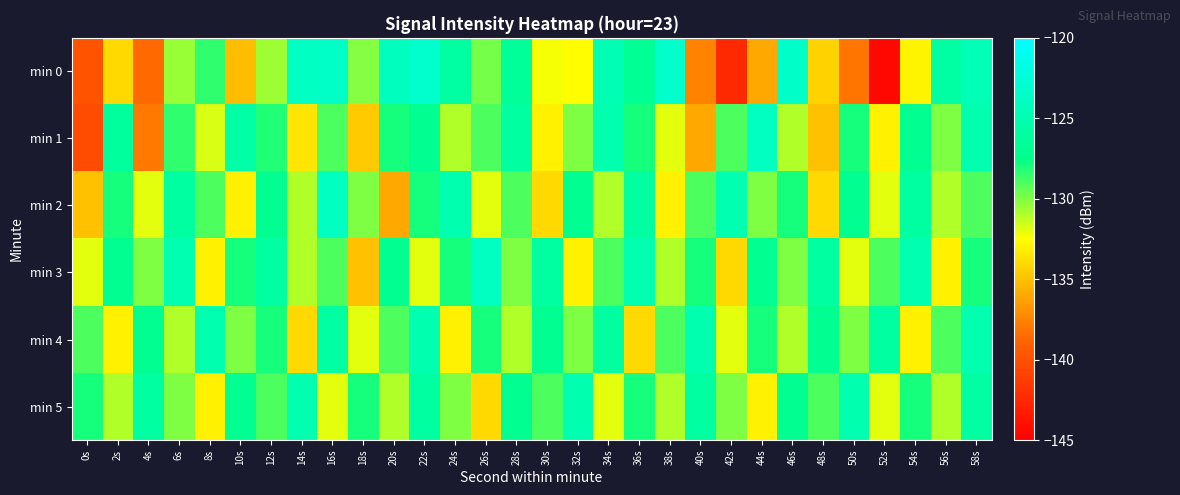

Reading left to right, transcribe all the data shown in this chart.

min 0: 0s=-139.9	2s=-134.0	4s=-138.6	6s=-130.5	8s=-128.4	10s=-135.2	12s=-130.6	14s=-123.8	16s=-123.5	18s=-130.1	20s=-124.1	22s=-123.2	24s=-125.9	26s=-129.8	28s=-126.4	30s=-132.3	32s=-132.6	34s=-124.6	36s=-126.7	38s=-123.4	40s=-137.6	42s=-142.4	44s=-136.0	46s=-123.5	48s=-134.3	50s=-138.1	52s=-144.4	54s=-132.9	56s=-125.8	58s=-124.6
min 1: 0s=-140.3	2s=-126.2	4s=-137.9	6s=-128.5	8s=-131.8	10s=-125.5	12s=-128.1	14s=-133.5	16s=-129.0	18s=-134.6	20s=-128.0	22s=-127.0	24s=-131.0	26s=-129.0	28s=-126.0	30s=-133.0	32s=-130.0	34s=-125.0	36s=-128.0	38s=-132.0	40s=-136.0	42s=-129.0	44s=-124.0	46s=-131.0	48s=-135.0	50s=-128.0	52s=-133.0	54s=-127.0	56s=-130.0	58s=-125.0
min 2: 0s=-135.0	2s=-128.0	4s=-132.0	6s=-126.0	8s=-129.0	10s=-133.0	12s=-127.0	14s=-131.0	16s=-124.0	18s=-130.0	20s=-136.0	22s=-128.0	24s=-125.0	26s=-132.0	28s=-129.0	30s=-134.0	32s=-127.0	34s=-131.0	36s=-126.0	38s=-133.0	40s=-129.0	42s=-125.0	44s=-130.0	46s=-128.0	48s=-134.0	50s=-127.0	52s=-132.0	54s=-126.0	56s=-131.0	58s=-129.0
min 3: 0s=-132.0	2s=-127.0	4s=-130.0	6s=-125.0	8s=-133.0	10s=-128.0	12s=-126.0	14s=-131.0	16s=-129.0	18s=-135.0	20s=-127.0	22s=-132.0	24s=-128.0	26s=-124.0	28s=-130.0	30s=-126.0	32s=-133.0	34s=-129.0	36s=-125.0	38s=-131.0	40s=-128.0	42s=-134.0	44s=-127.0	46s=-130.0	48s=-126.0	50s=-132.0	52s=-129.0	54s=-125.0	56s=-133.0	58s=-128.0
min 4: 0s=-129.0	2s=-133.0	4s=-127.0	6s=-131.0	8s=-125.0	10s=-130.0	12s=-128.0	14s=-134.0	16s=-126.0	18s=-132.0	20s=-129.0	22s=-125.0	24s=-133.0	26s=-128.0	28s=-131.0	30s=-127.0	32s=-130.0	34s=-126.0	36s=-134.0	38s=-129.0	40s=-125.0	42s=-132.0	44s=-128.0	46s=-131.0	48s=-127.0	50s=-130.0	52s=-126.0	54s=-133.0	56s=-129.0	58s=-125.0
min 5: 0s=-128.0	2s=-131.0	4s=-126.0	6s=-130.0	8s=-133.0	10s=-127.0	12s=-129.0	14s=-125.0	16s=-132.0	18s=-128.0	20s=-131.0	22s=-126.0	24s=-130.0	26s=-134.0	28s=-127.0	30s=-129.0	32s=-125.0	34s=-132.0	36s=-128.0	38s=-131.0	40s=-126.0	42s=-130.0	44s=-133.0	46s=-127.0	48s=-129.0	50s=-125.0	52s=-132.0	54s=-128.0	56s=-131.0	58s=-126.0